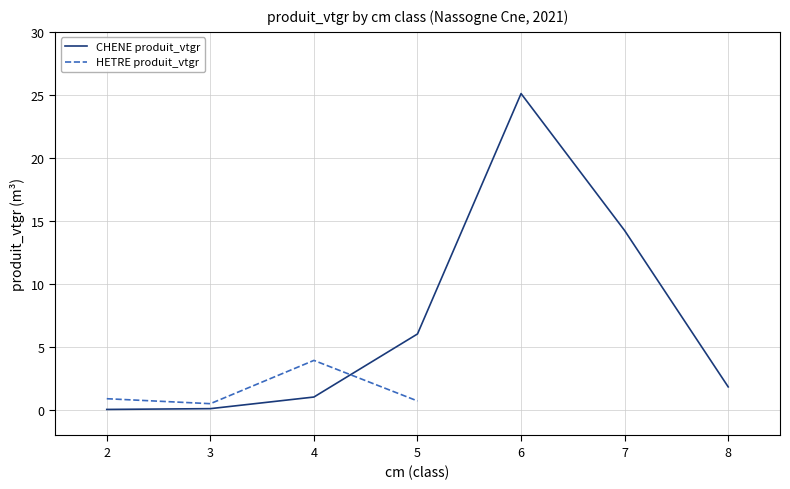

Rank the series by their maximum value, from lowest to highest.

HETRE produit_vtgr, CHENE produit_vtgr